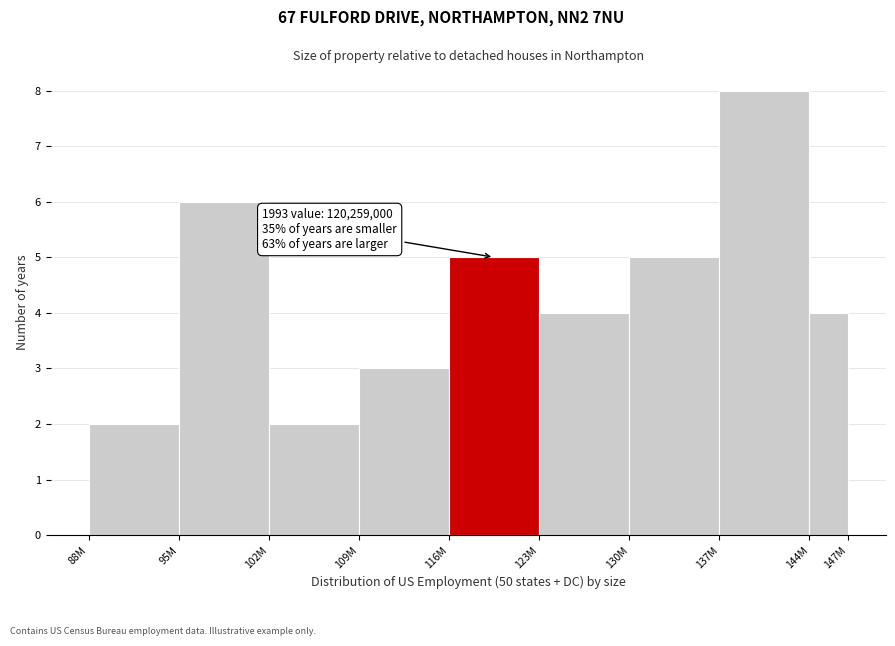

Reading left to right, list all the values displayed in this chart.

88M=2	95M=6	102M=2	109M=3	116M=5	123M=4	130M=5	137M=8	144M=4